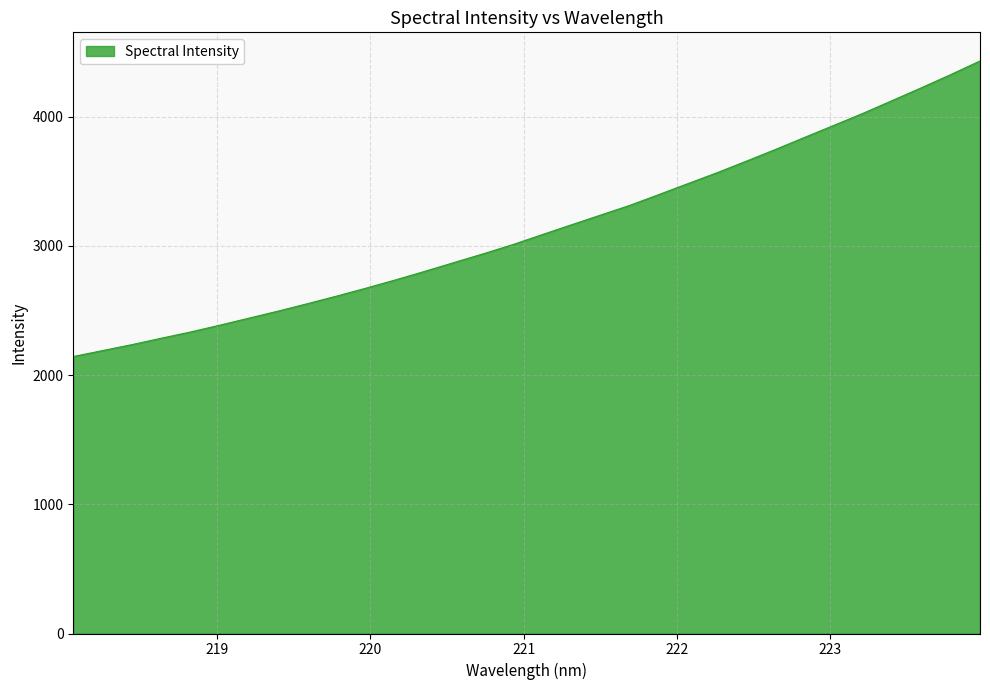

What is the greatest value displayed?

4430.2